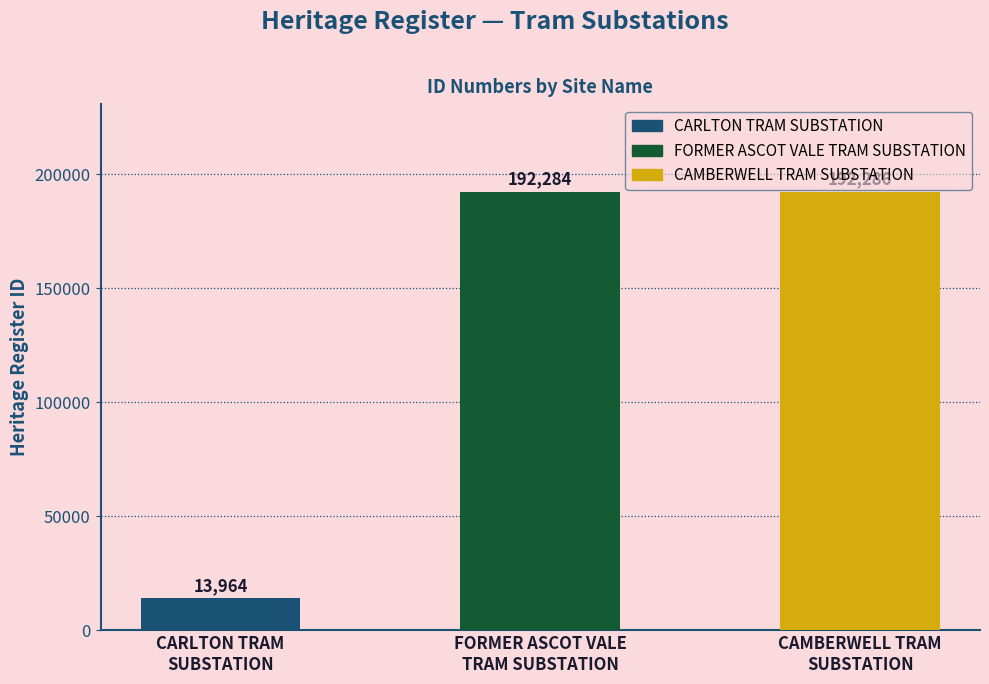

What is the smallest value displayed?

13964